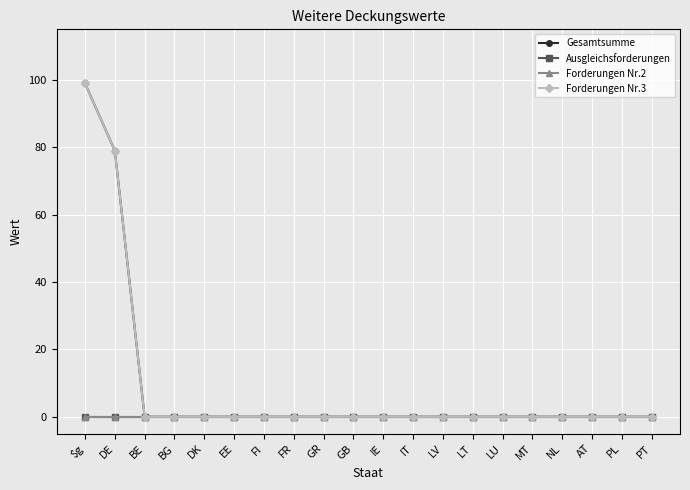

Rank the categories by Forderungen Nr.3 value from lowest to highest.

BE, BG, DK, EE, FI, FR, GR, GB, IE, IT, LV, LT, LU, MT, NL, AT, PL, PT, DE, $g